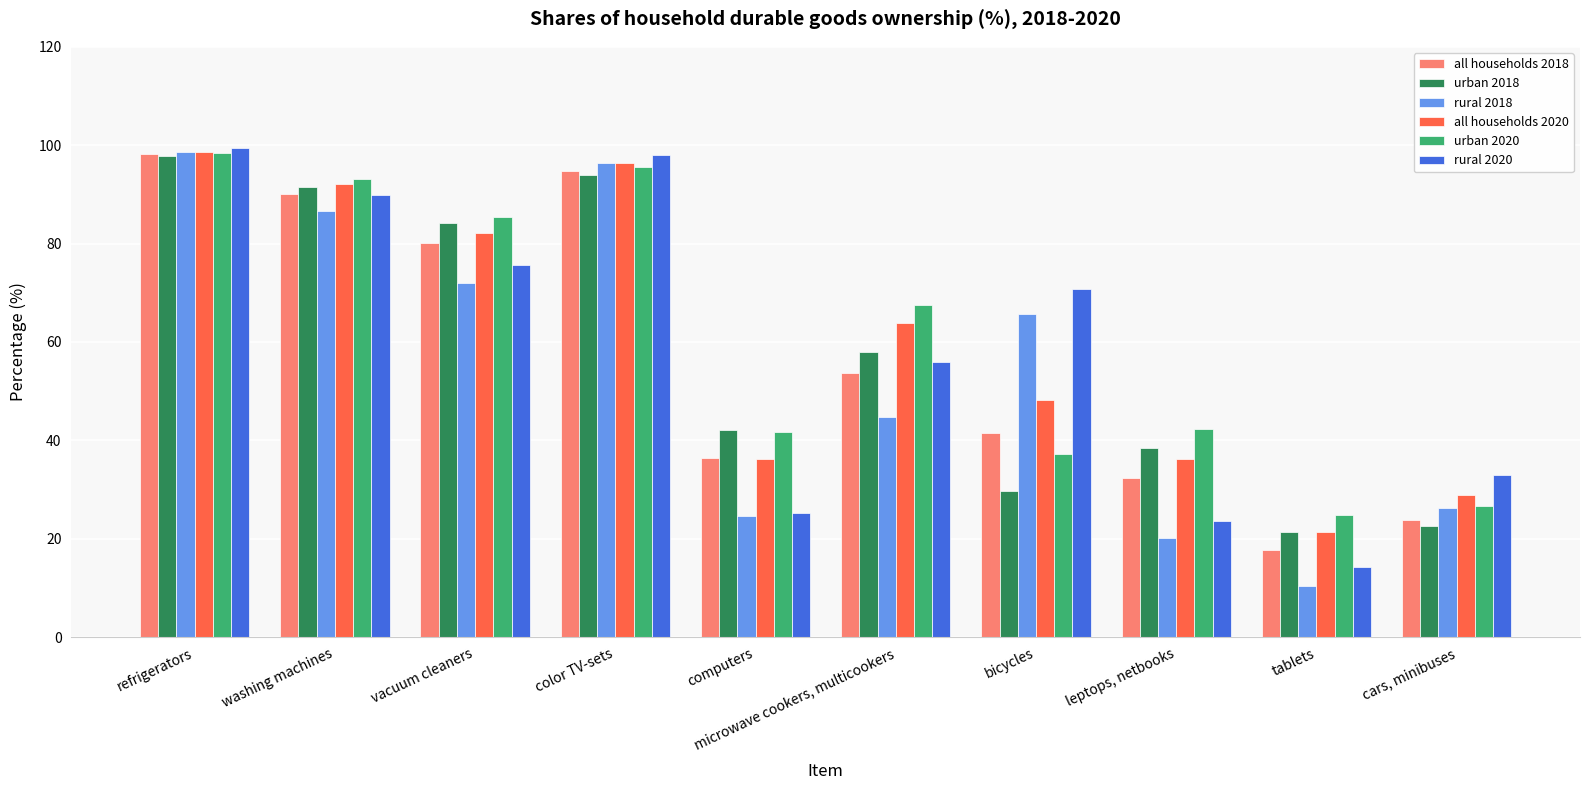

Is the value of rural 2018 at leptops, netbooks greater than the value of urban 2020 at color TV-sets?

No